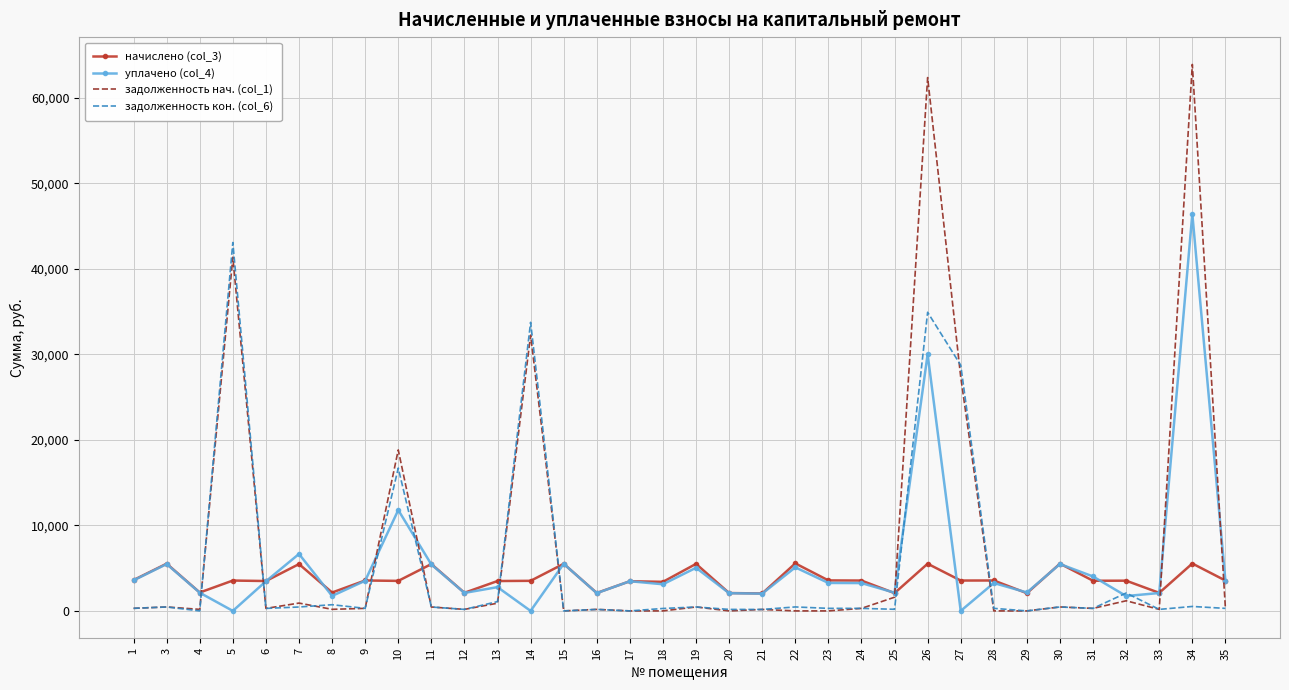

What is the greatest value displayed?

63889.3